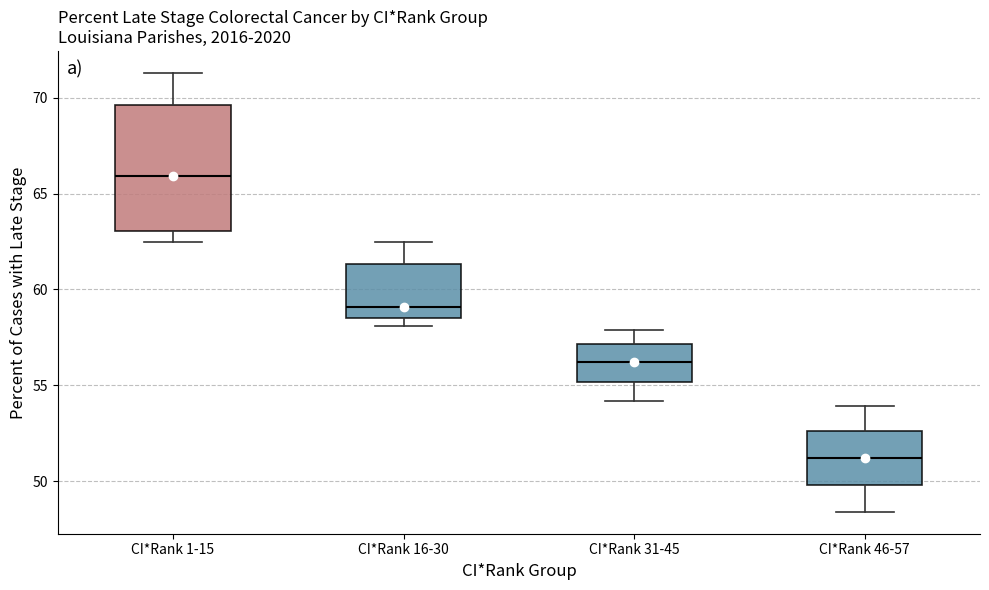

Reading left to right, transcribe this box plot: for each box, give where its median line is, the range the box spans, and where its two whiskers end, as read against the y-axis. The values are not printed on the chart, so give them approximately, as read against the axis.

CI*Rank 1-15: median 66.0, box 63.0 to 69.5, whiskers 62.5 to 71.5
CI*Rank 16-30: median 59.0, box 58.5 to 61.5, whiskers 58.0 to 62.5
CI*Rank 31-45: median 56.0, box 55.0 to 57.0, whiskers 54.0 to 58.0
CI*Rank 46-57: median 51.0, box 50.0 to 52.5, whiskers 48.5 to 54.0